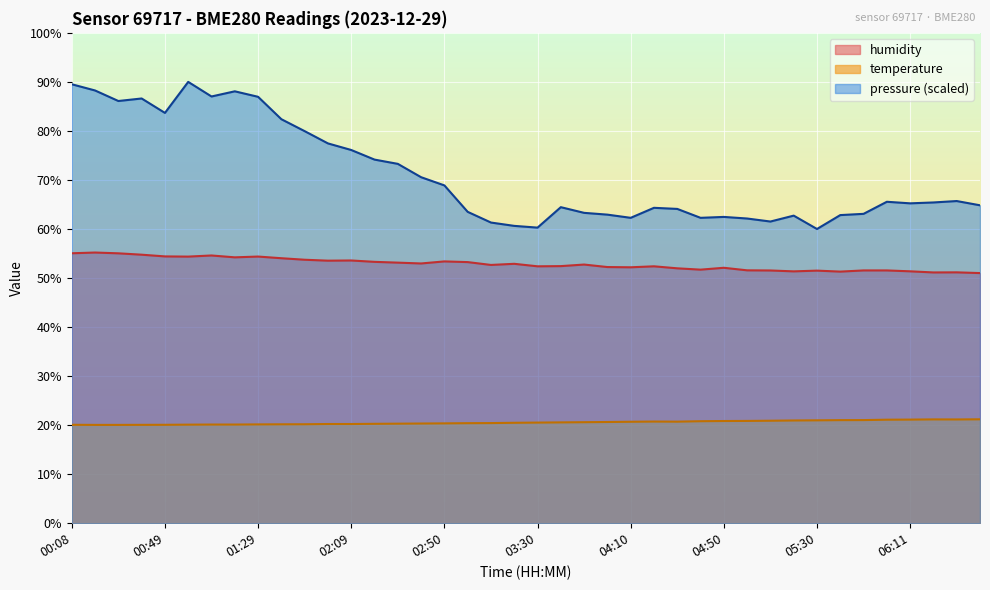

True or false: temperature and humidity cross at least once.

False